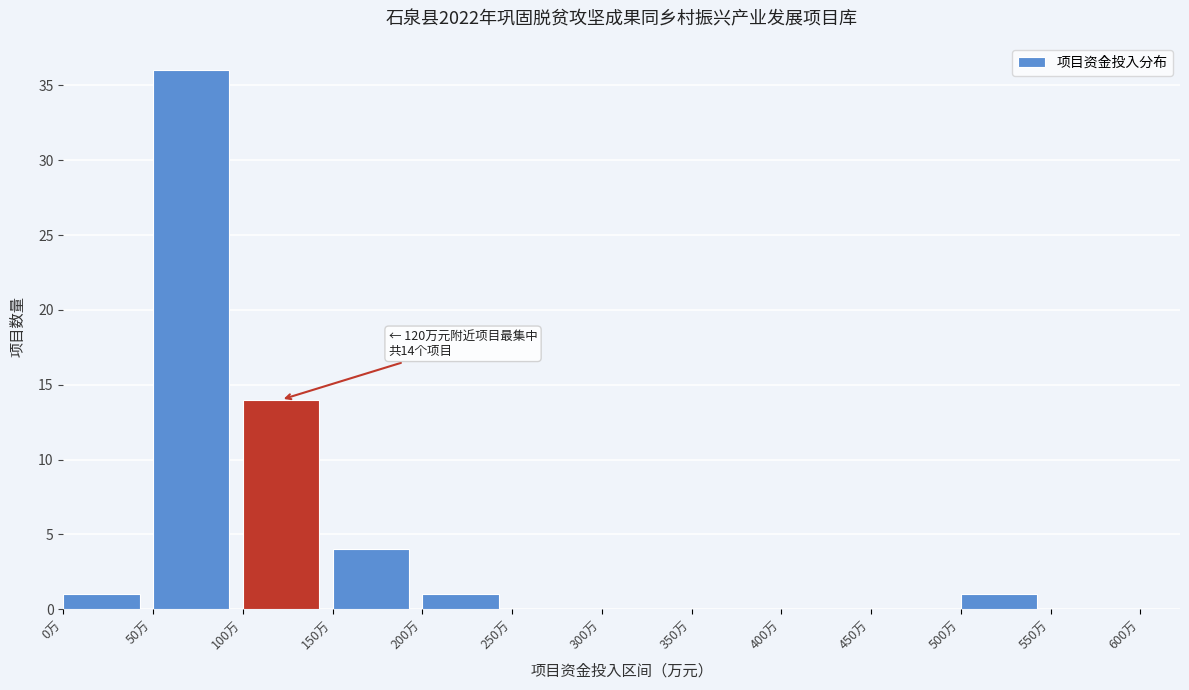

Over which range of the x-axis is the bar tallest?

50 to 100